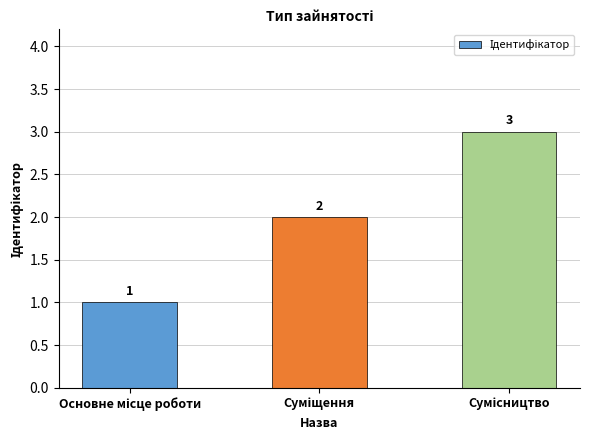

What is the maximum value shown in the chart?

3